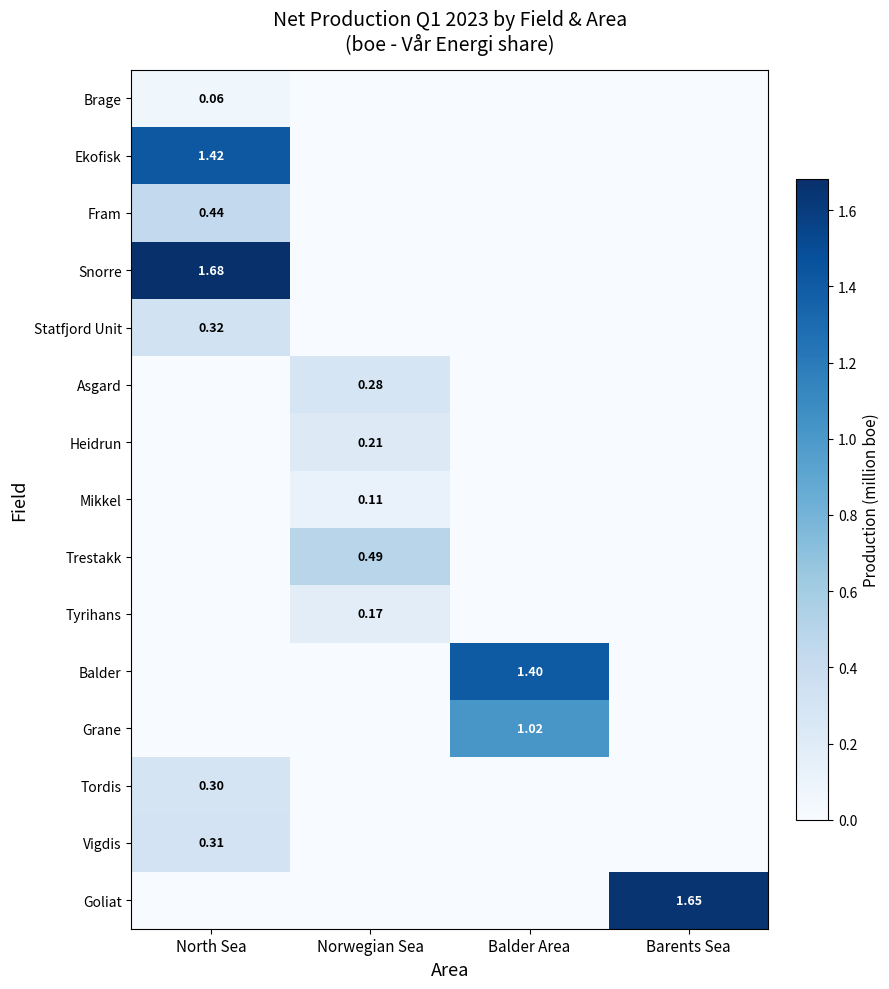

How many positive values does the Heidrun series have?

1